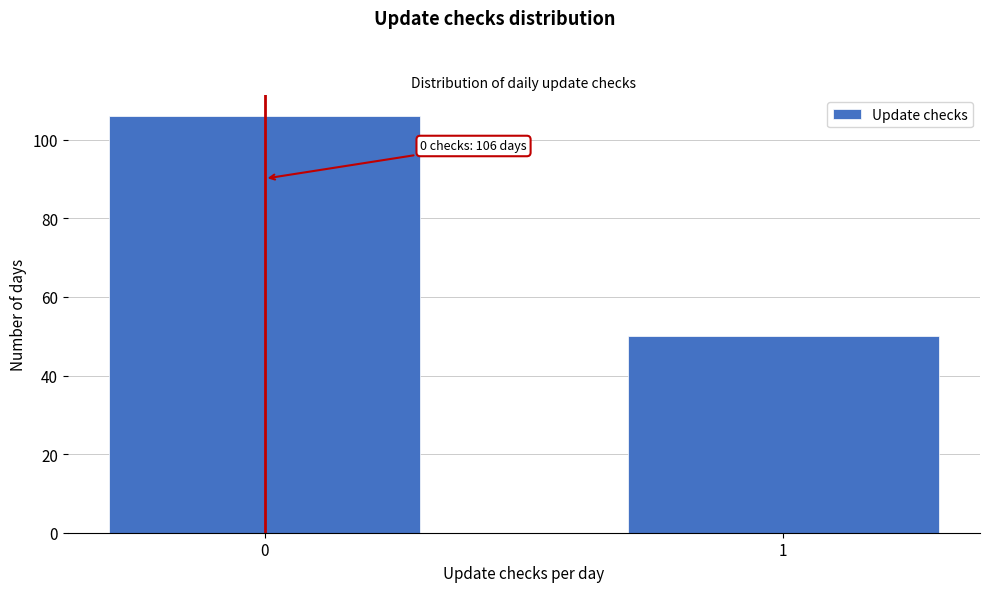

Reading left to right, extract all data points from this chart.

106	50